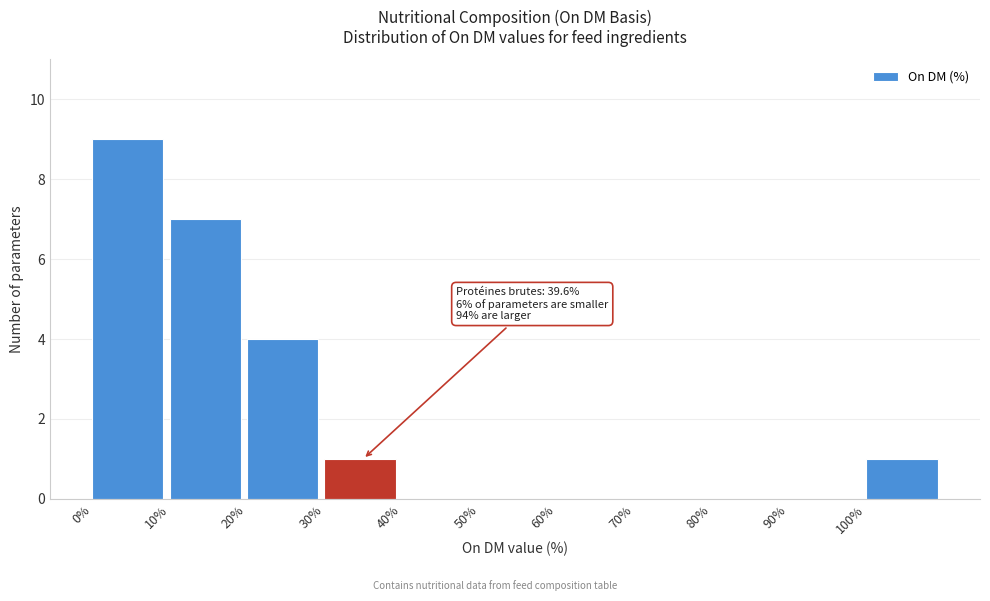

Which range on the x-axis has the tallest bar?

0 to 10